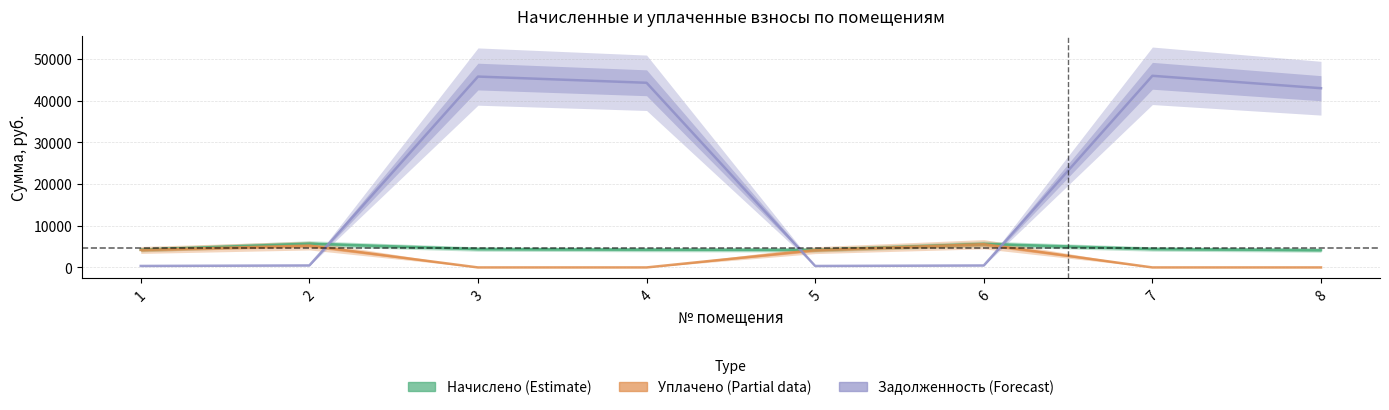

Where is Уплачено (Partial data) nearest to the value 2783?

5